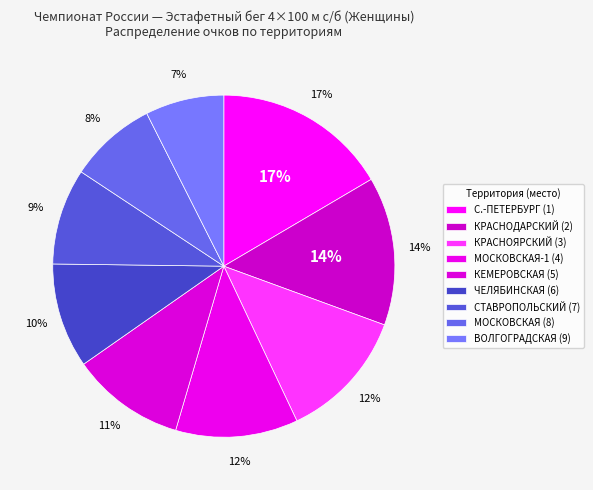

To the nearest percent, what percentage of the pie is КРАСНОЯРСКИЙ (3)?

12%